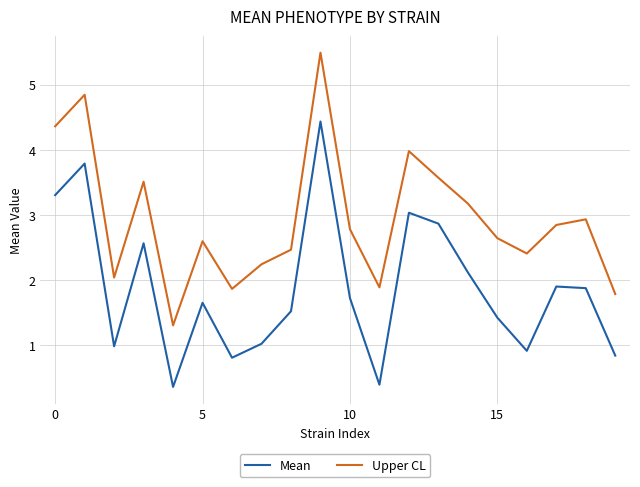

What is the difference between the maximum and minimum values in the Upper CL series?

4.2